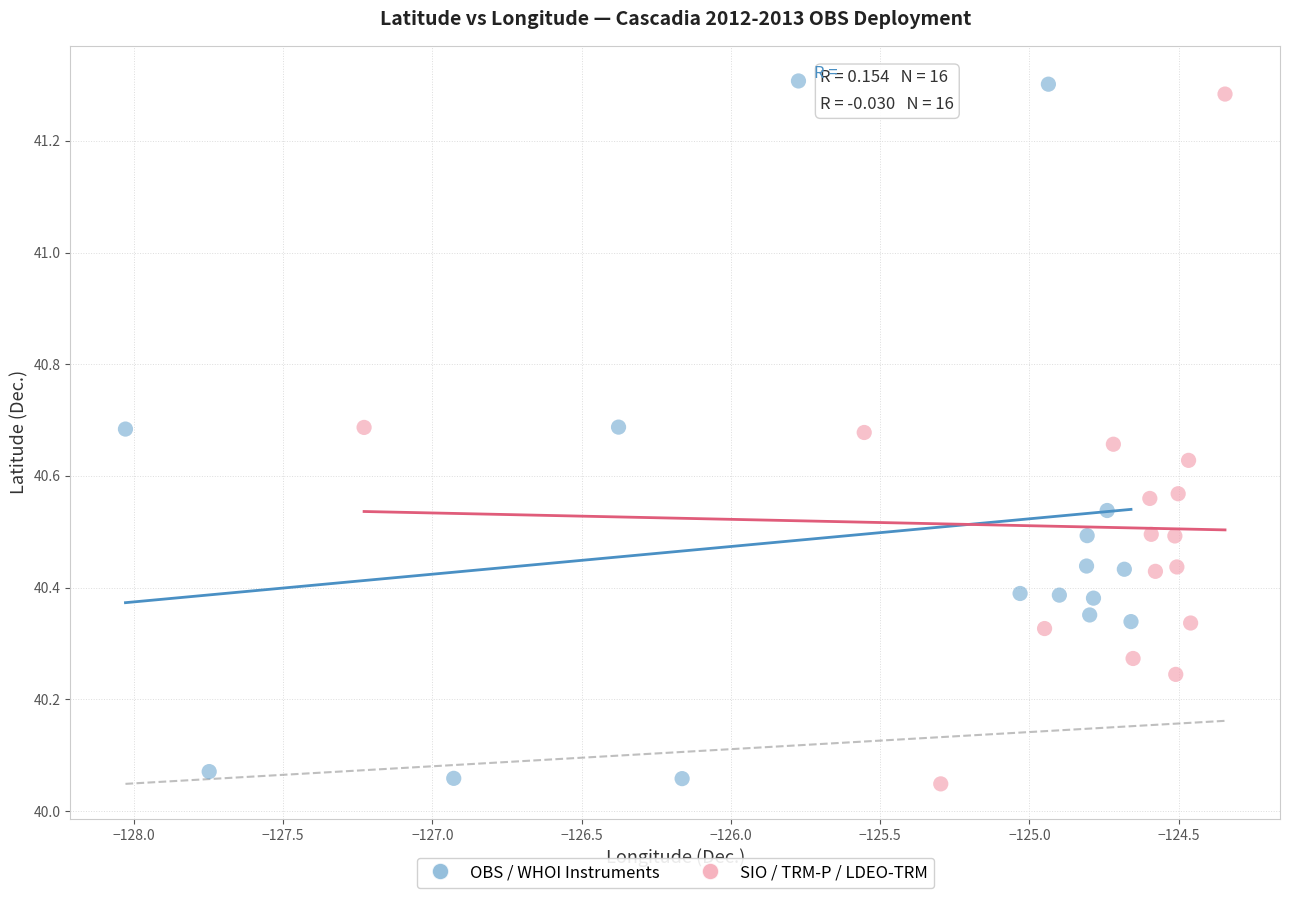

What are all the series names shown in the legend?

OBS / WHOI Instruments, SIO / TRM-P / LDEO-TRM